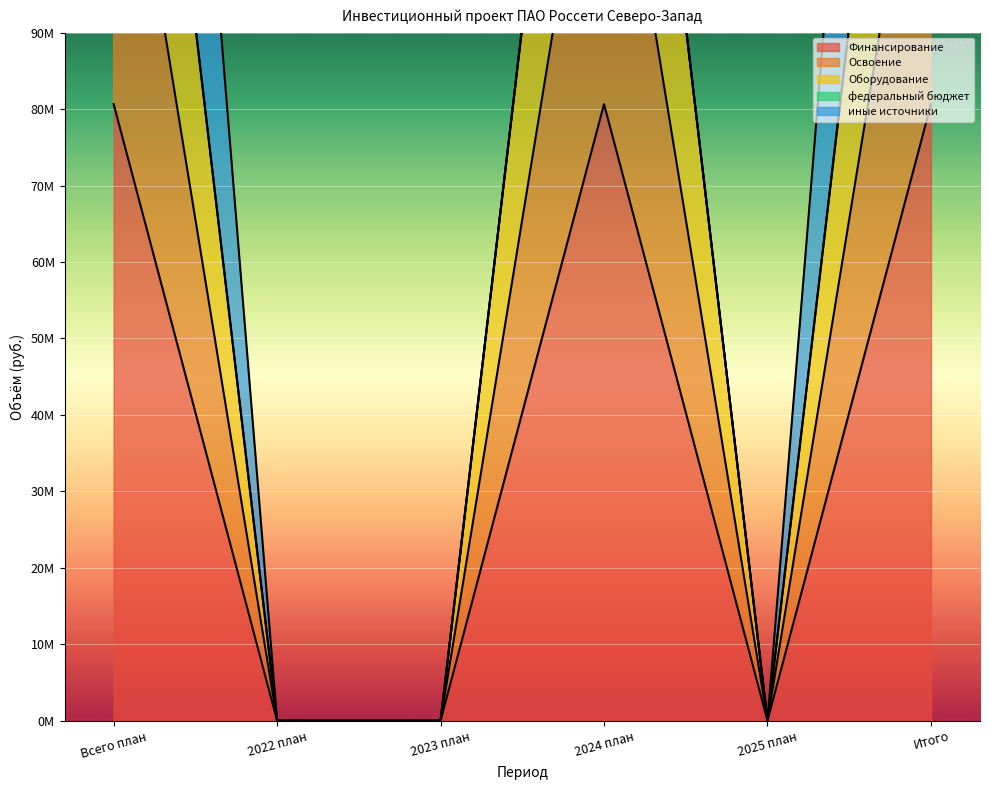

Which series has the largest range (max minus min)?

Оборудование